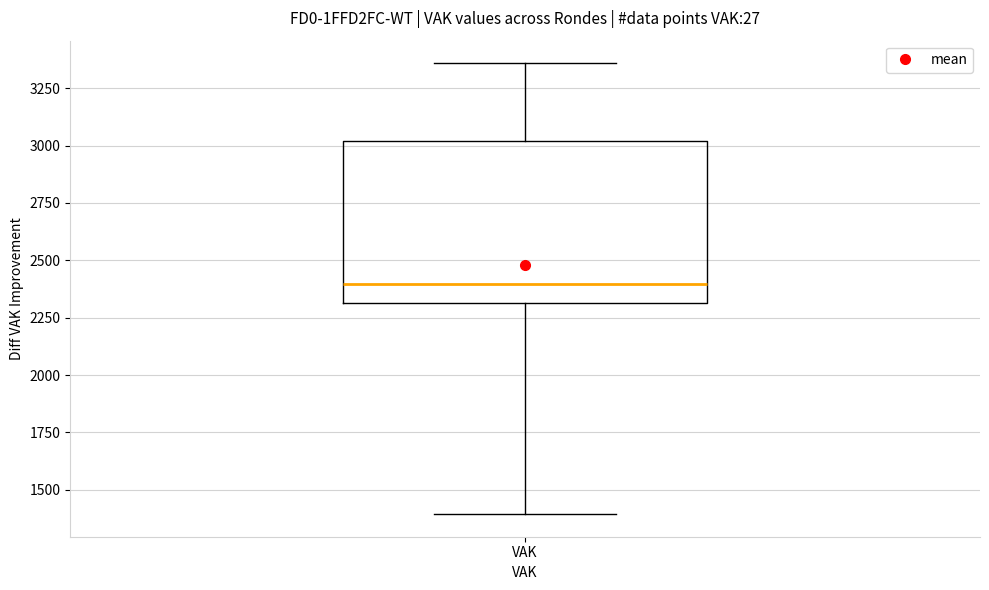

Read this box plot against the y-axis: the position of the median line, the range covered by the box, and the ends of both whiskers. The values are not printed on the chart, so give them approximately, as read against the axis.

median 2400, box 2300 to 3000, whiskers 1400 to 3350